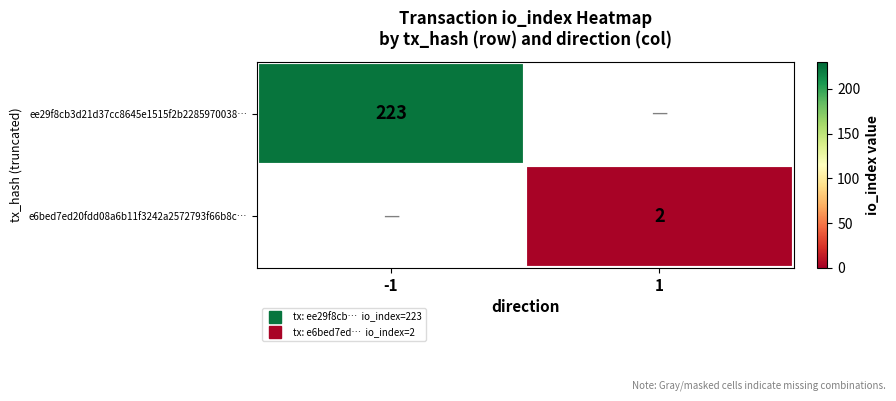

Which category has the lowest value in the ee29f8cb3d21d37cc8645e1515f2b2285970038… series?

-1